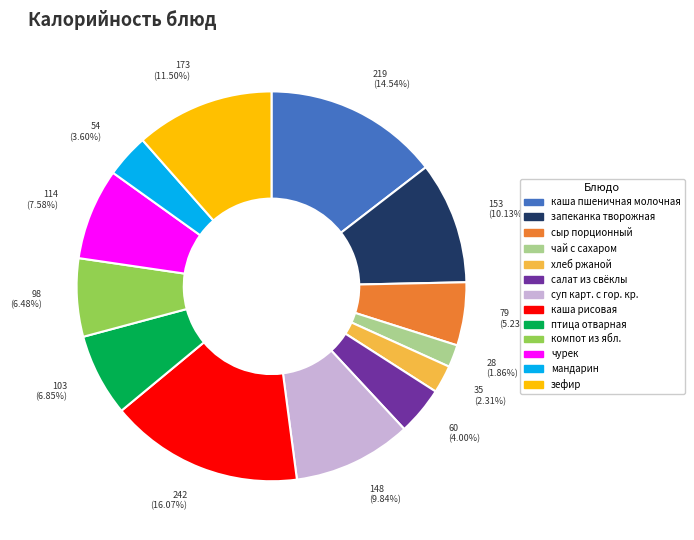

To the nearest percent, what is the average slice percentage?

8%